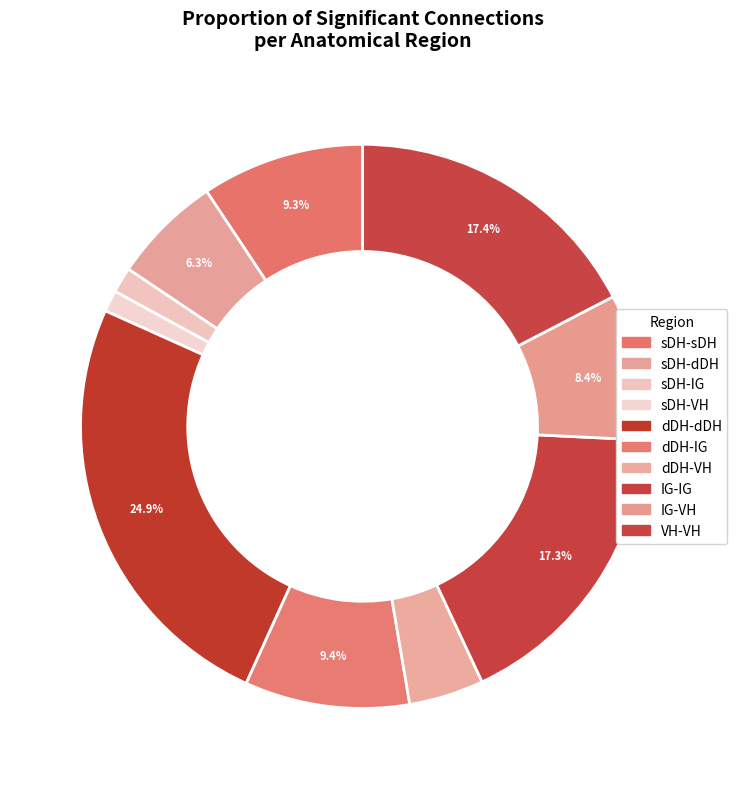

To the nearest percent, what portion does IG-IG represent?

17%